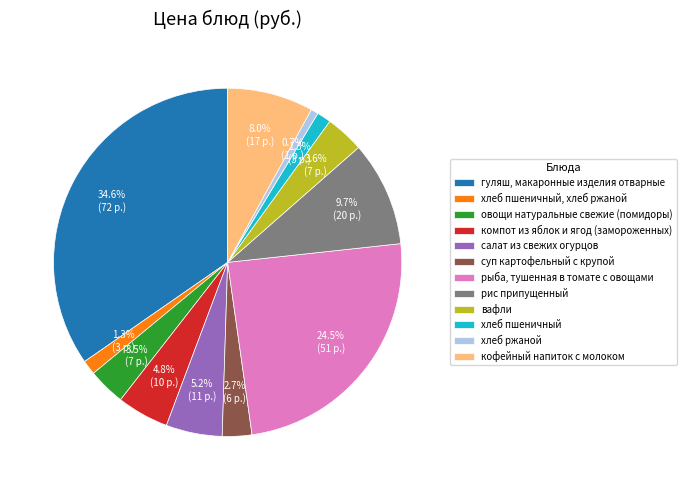

Which has a higher value, кофейный напиток с молоком or гуляш, макаронные изделия отварные?

гуляш, макаронные изделия отварные